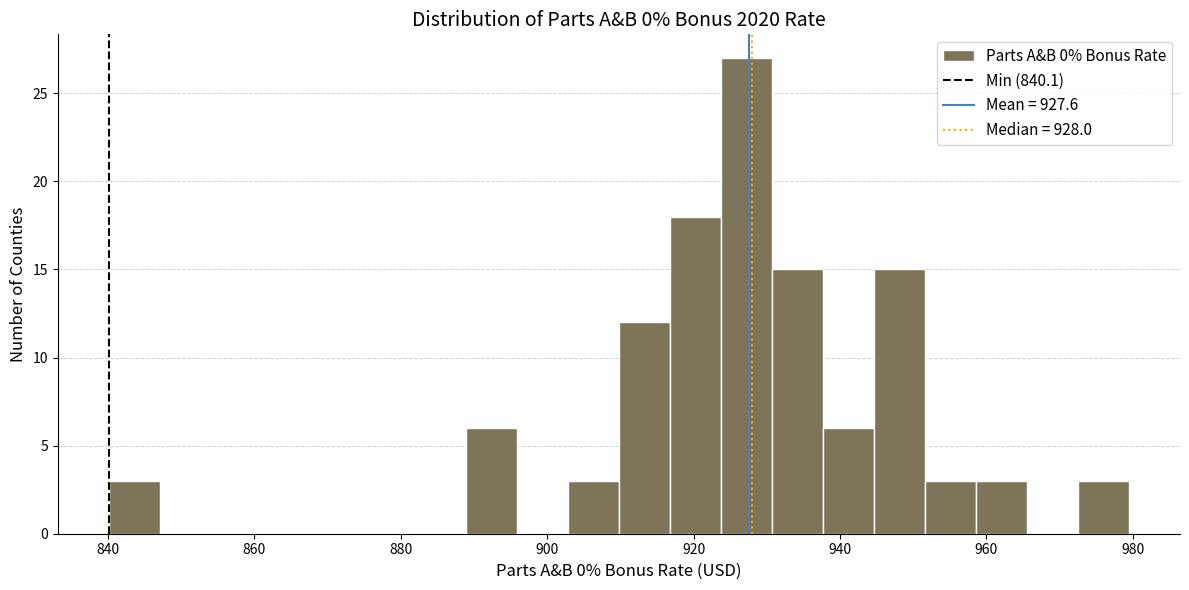

Around what value on the x-axis is the tallest bar? Give the approximate position of its centre, as read against the axis.

928